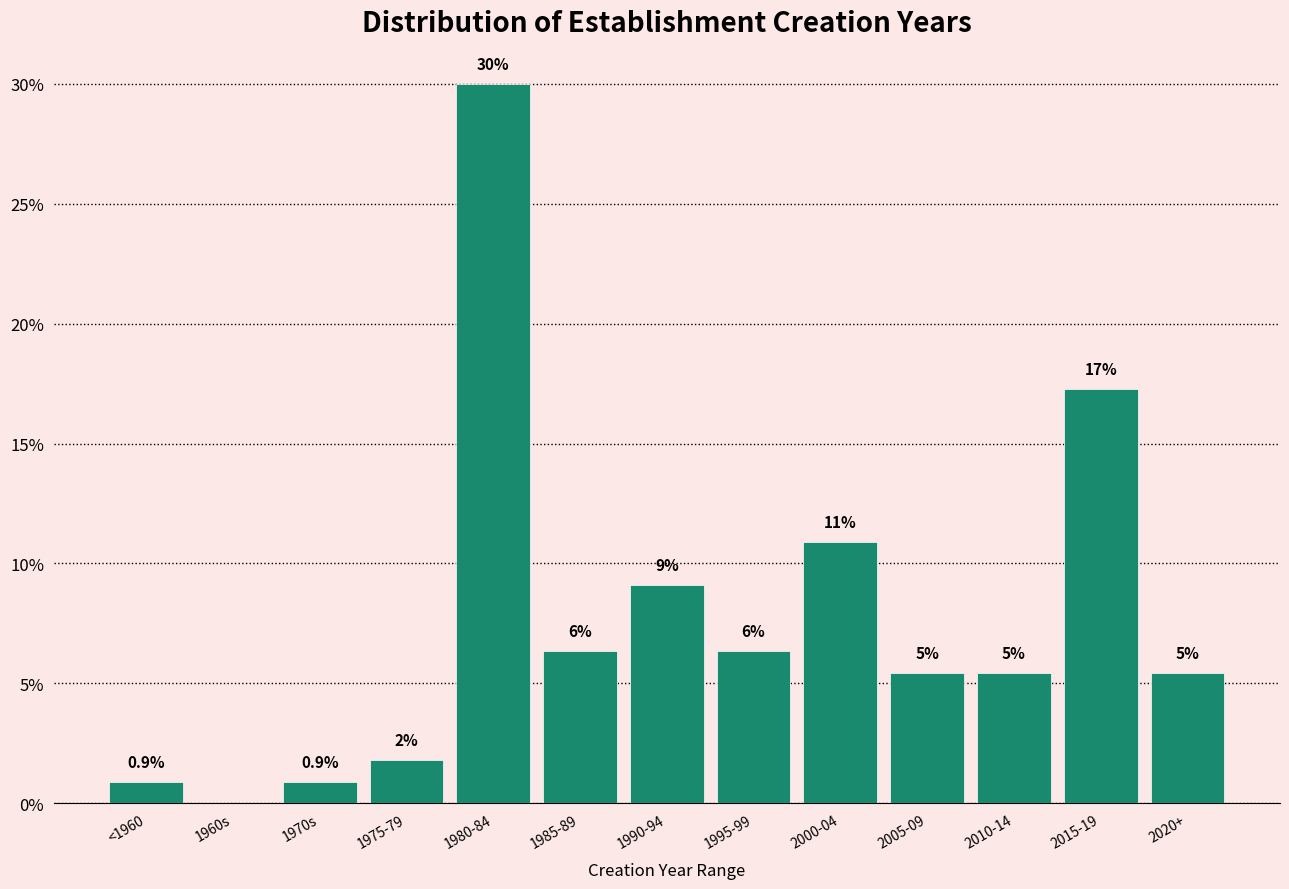

Are the bars horizontal?

No